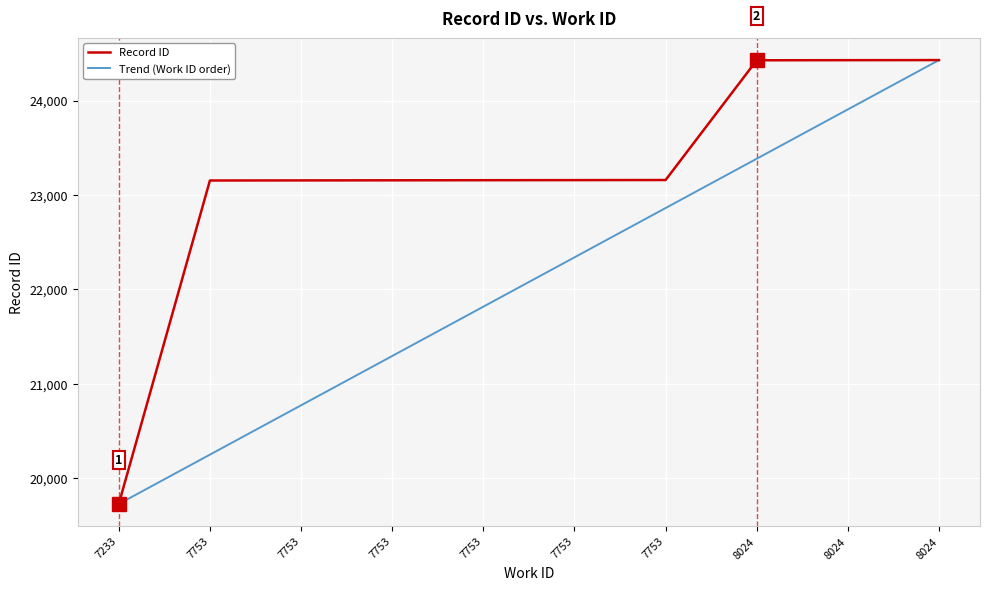

Reading left to right, list all the values displayed in this chart.

Record ID: 19728.0	23153.0	23154.0	23155.0	23156.0	23157.0	23158.0	24426.0	24427.0	24428.0
Trend (Work ID order): 19728.0	20250.2	20772.4	21294.7	21816.9	22339.1	22861.3	23383.6	23905.8	24428.0